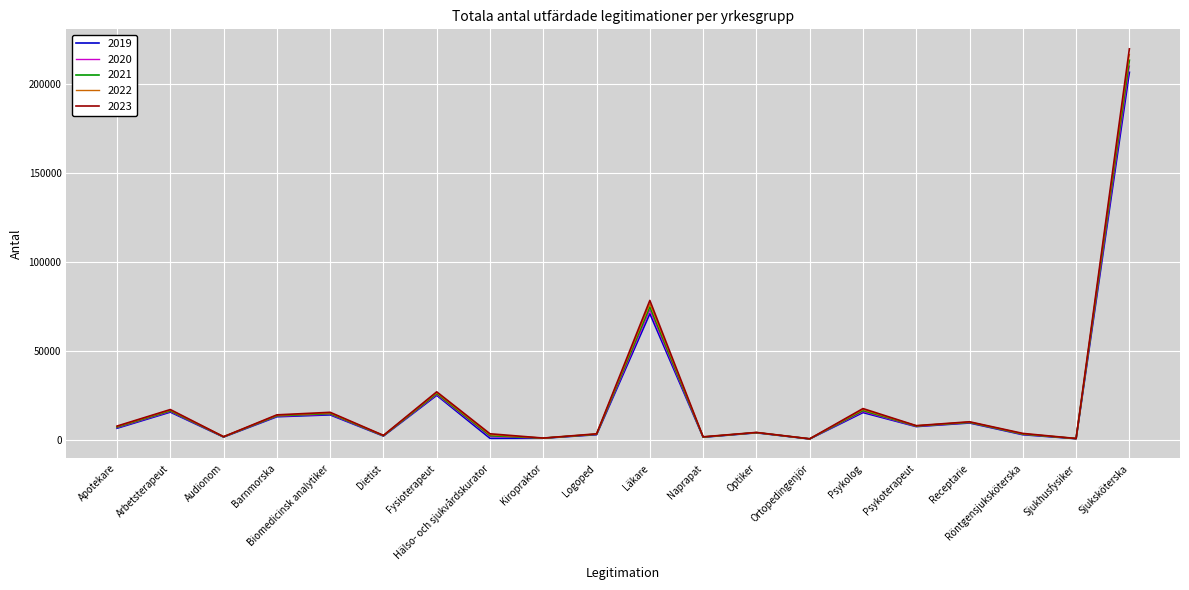

What is the smallest value displayed?

616